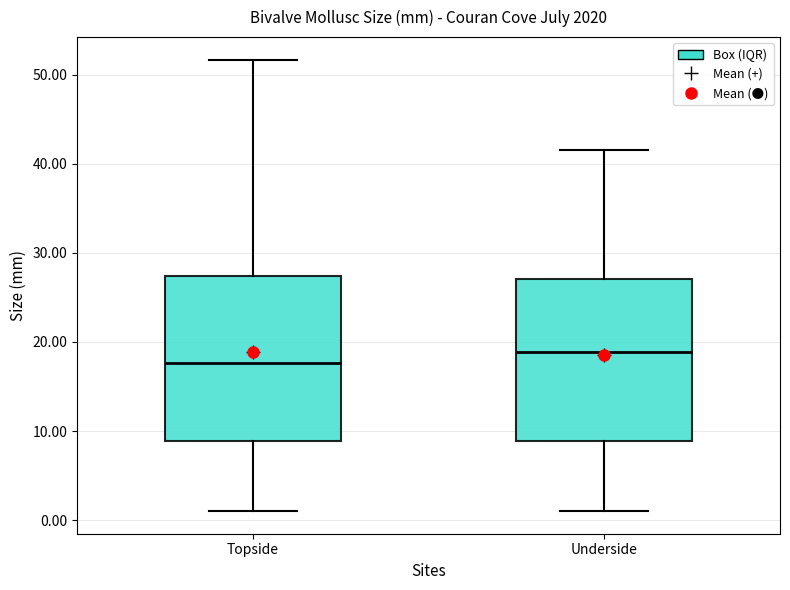

Reading left to right, read every box against the y-axis: the position of its median line, the range the box covers, and the ends of its whiskers. The values are not printed on the chart, so give them approximately, as read against the axis.

Topside: median 18, box 9 to 27, whiskers 1 to 52
Underside: median 19, box 9 to 27, whiskers 1 to 42